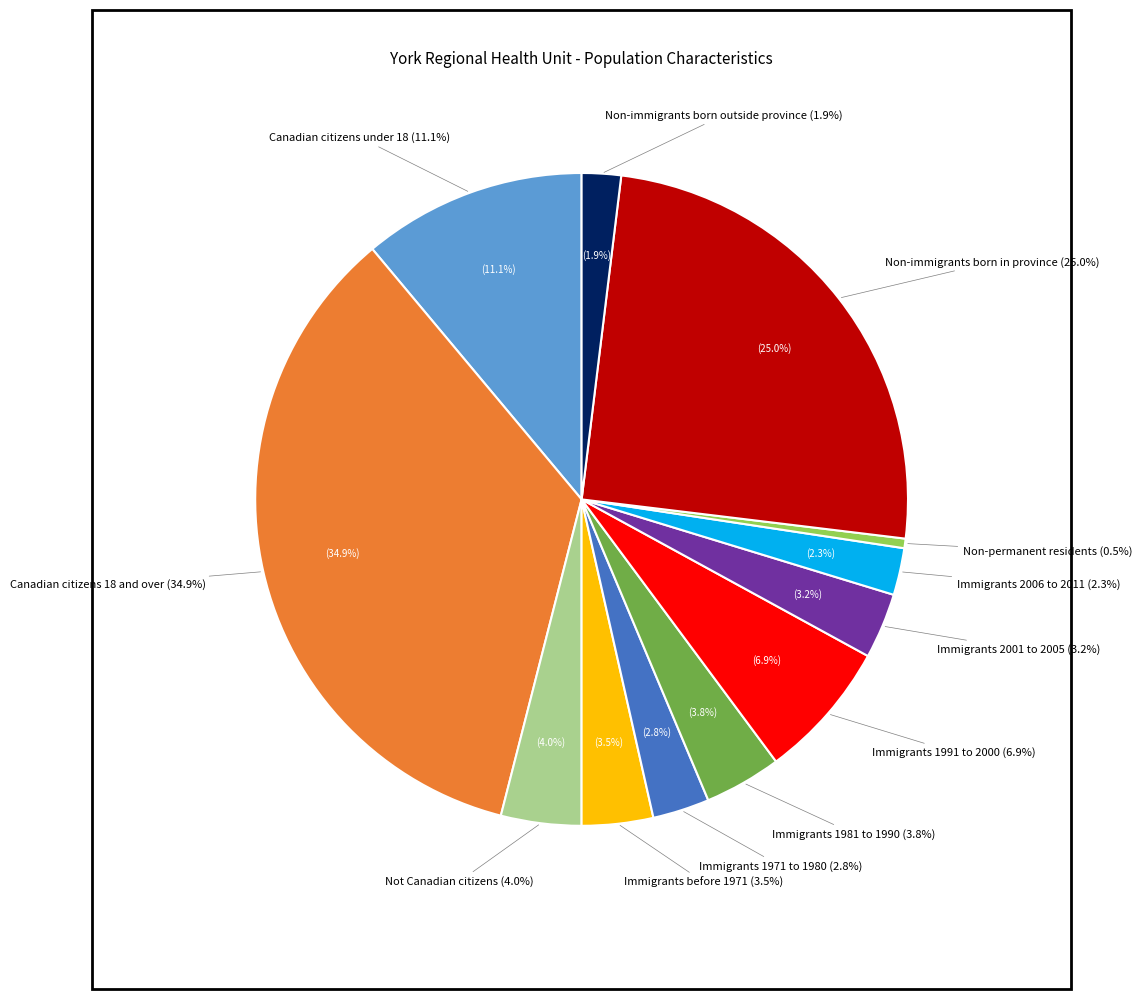

Rank the categories by value from highest to lowest.

Canadian citizens 18 and over, Non-immigrants born in province, Canadian citizens under 18, Immigrants 1991 to 2000, Not Canadian citizens, Immigrants 1981 to 1990, Immigrants before 1971, Immigrants 2001 to 2005, Immigrants 1971 to 1980, Immigrants 2006 to 2011, Non-immigrants born outside province, Non-permanent residents